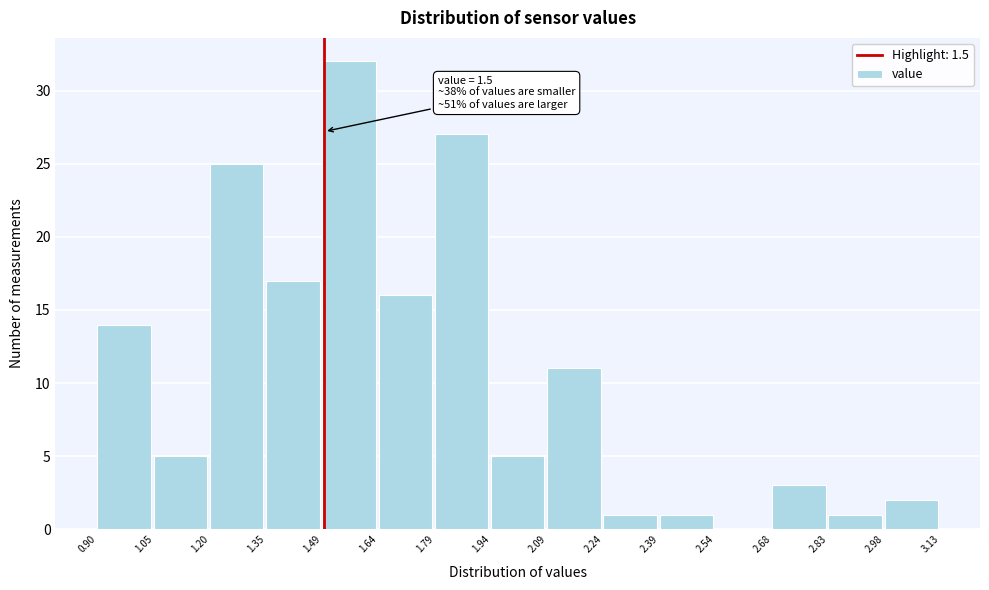

Which range on the x-axis has the tallest bar?

1.49 to 1.64